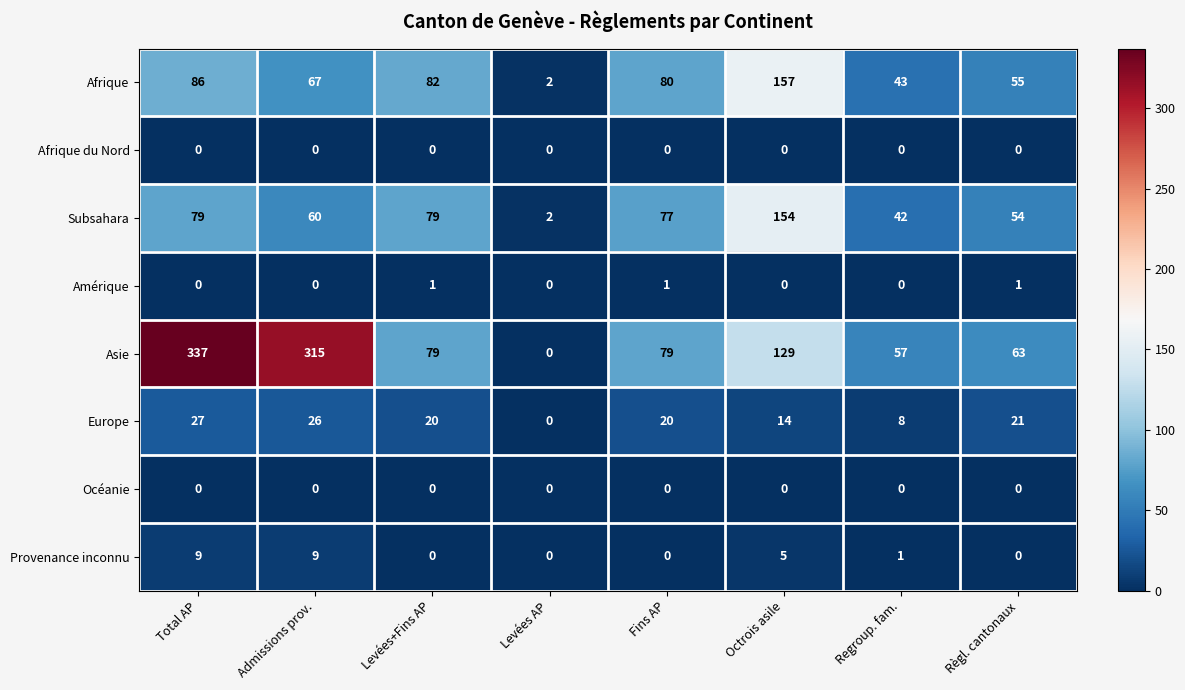

How many series are shown in this chart?

8